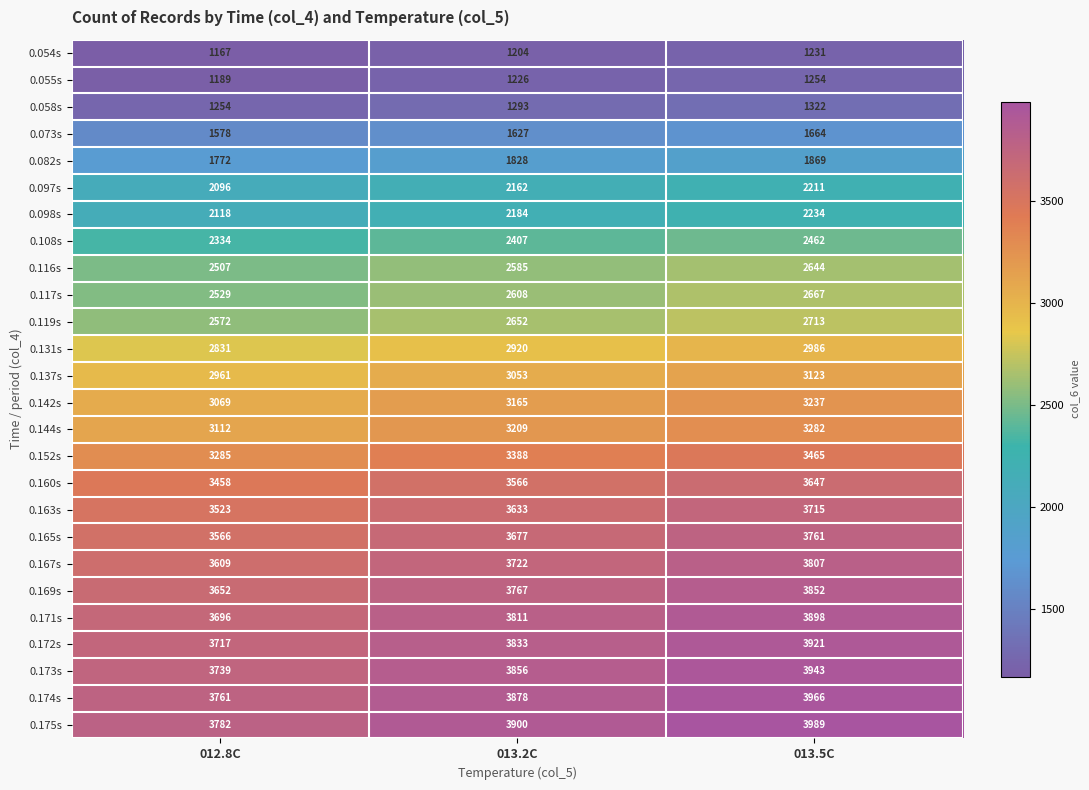

At how many categories does at least one series exceed 2351?

3